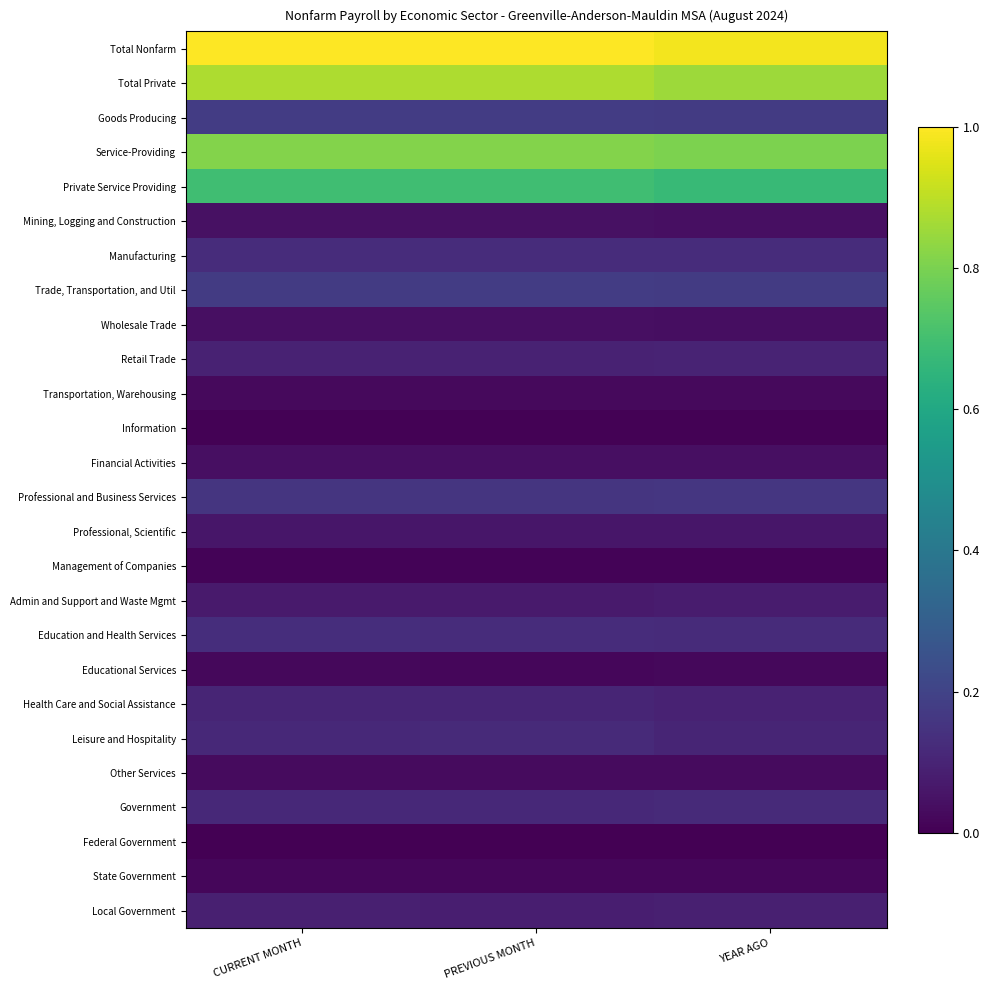

Reading left to right, what are all the values shown in this chart?

Total Nonfarm: CURRENT MONTH=1.0	PREVIOUS MONTH=1.0	YEAR AGO=1.0
Total Private: CURRENT MONTH=0.9	PREVIOUS MONTH=0.9	YEAR AGO=0.9
Goods Producing: CURRENT MONTH=0.2	PREVIOUS MONTH=0.2	YEAR AGO=0.2
Service-Providing: CURRENT MONTH=0.8	PREVIOUS MONTH=0.8	YEAR AGO=0.8
Private Service Providing: CURRENT MONTH=0.7	PREVIOUS MONTH=0.7	YEAR AGO=0.7
Mining, Logging and Construction: CURRENT MONTH=0.0	PREVIOUS MONTH=0.0	YEAR AGO=0.0
Manufacturing: CURRENT MONTH=0.1	PREVIOUS MONTH=0.1	YEAR AGO=0.1
Trade, Transportation, and Util: CURRENT MONTH=0.2	PREVIOUS MONTH=0.2	YEAR AGO=0.2
Wholesale Trade: CURRENT MONTH=0.0	PREVIOUS MONTH=0.0	YEAR AGO=0.0
Retail Trade: CURRENT MONTH=0.1	PREVIOUS MONTH=0.1	YEAR AGO=0.1
Transportation, Warehousing: CURRENT MONTH=0.0	PREVIOUS MONTH=0.0	YEAR AGO=0.0
Information: CURRENT MONTH=0.0	PREVIOUS MONTH=0.0	YEAR AGO=0.0
Financial Activities: CURRENT MONTH=0.0	PREVIOUS MONTH=0.0	YEAR AGO=0.0
Professional and Business Services: CURRENT MONTH=0.2	PREVIOUS MONTH=0.2	YEAR AGO=0.2
Professional, Scientific: CURRENT MONTH=0.1	PREVIOUS MONTH=0.1	YEAR AGO=0.1
Management of Companies: CURRENT MONTH=0.0	PREVIOUS MONTH=0.0	YEAR AGO=0.0
Admin and Support and Waste Mgmt: CURRENT MONTH=0.1	PREVIOUS MONTH=0.1	YEAR AGO=0.1
Education and Health Services: CURRENT MONTH=0.1	PREVIOUS MONTH=0.1	YEAR AGO=0.1
Educational Services: CURRENT MONTH=0.0	PREVIOUS MONTH=0.0	YEAR AGO=0.0
Health Care and Social Assistance: CURRENT MONTH=0.1	PREVIOUS MONTH=0.1	YEAR AGO=0.1
Leisure and Hospitality: CURRENT MONTH=0.1	PREVIOUS MONTH=0.1	YEAR AGO=0.1
Other Services: CURRENT MONTH=0.0	PREVIOUS MONTH=0.0	YEAR AGO=0.0
Government: CURRENT MONTH=0.1	PREVIOUS MONTH=0.1	YEAR AGO=0.1
Federal Government: CURRENT MONTH=0.0	PREVIOUS MONTH=0.0	YEAR AGO=0.0
State Government: CURRENT MONTH=0.0	PREVIOUS MONTH=0.0	YEAR AGO=0.0
Local Government: CURRENT MONTH=0.1	PREVIOUS MONTH=0.1	YEAR AGO=0.1